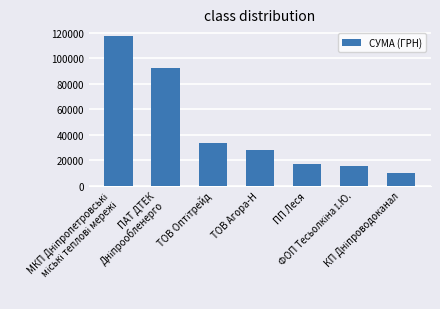

What is the value of the 7th bar from the left?

9532.1